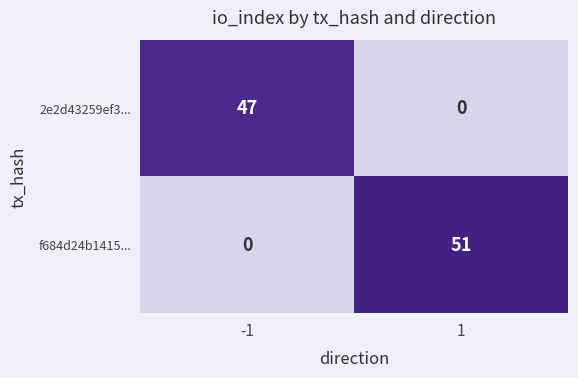

What is the total value across all series at 1?

51